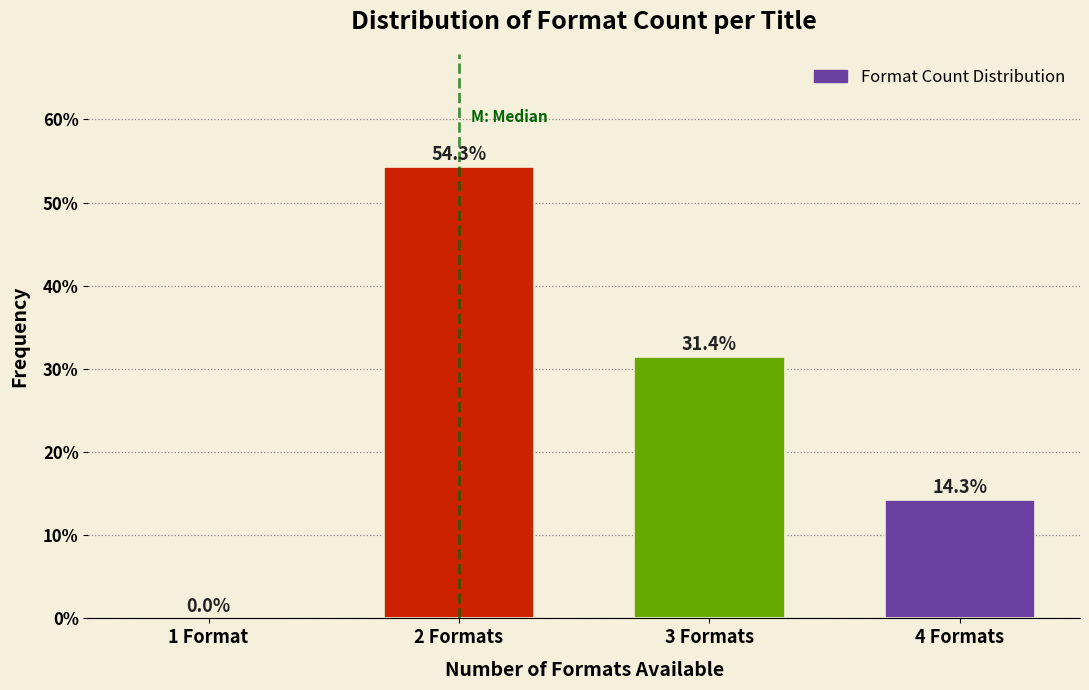

Where does the data first go above 31?

2 Formats